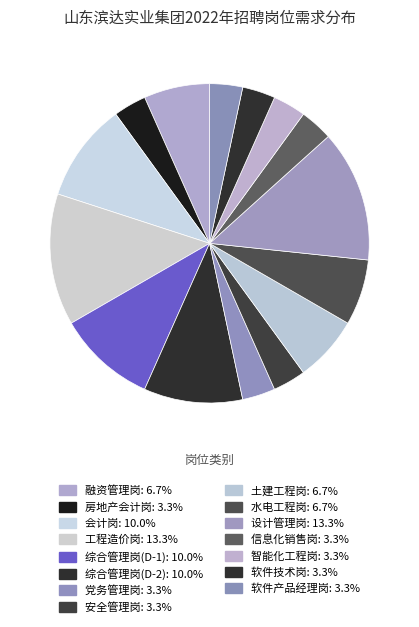

Is there a majority slice in this chart?

No